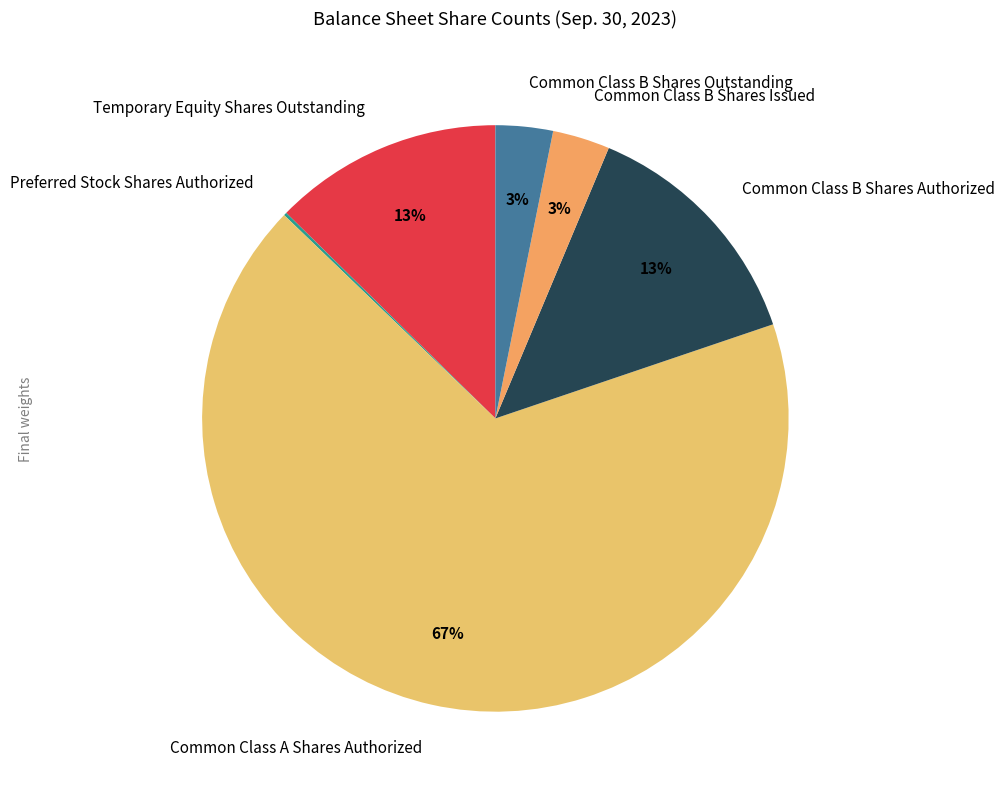

The Common Class B Shares Outstanding slice represents 9% of the pie. True or false?

False